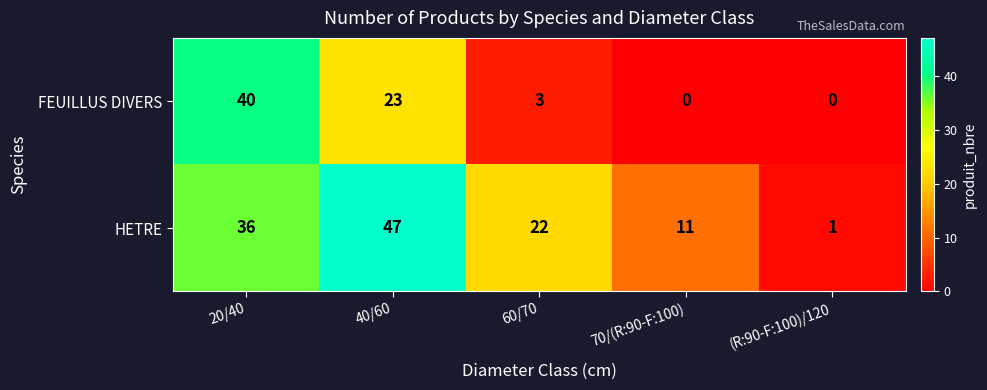

How many series are shown in this chart?

2